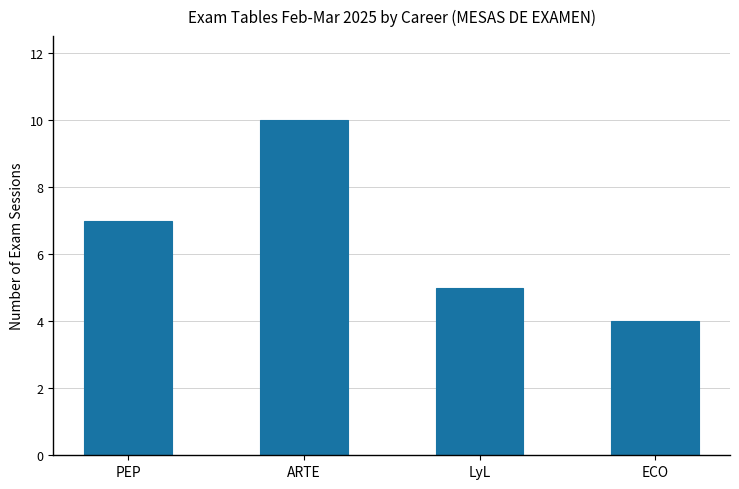

Rank the categories by value from lowest to highest.

ECO, LyL, PEP, ARTE